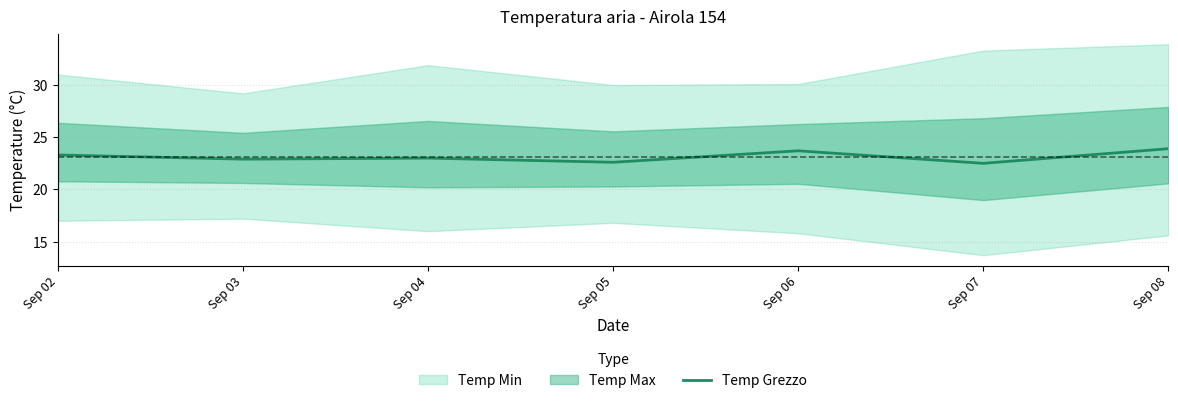

What is the average value?

23.1